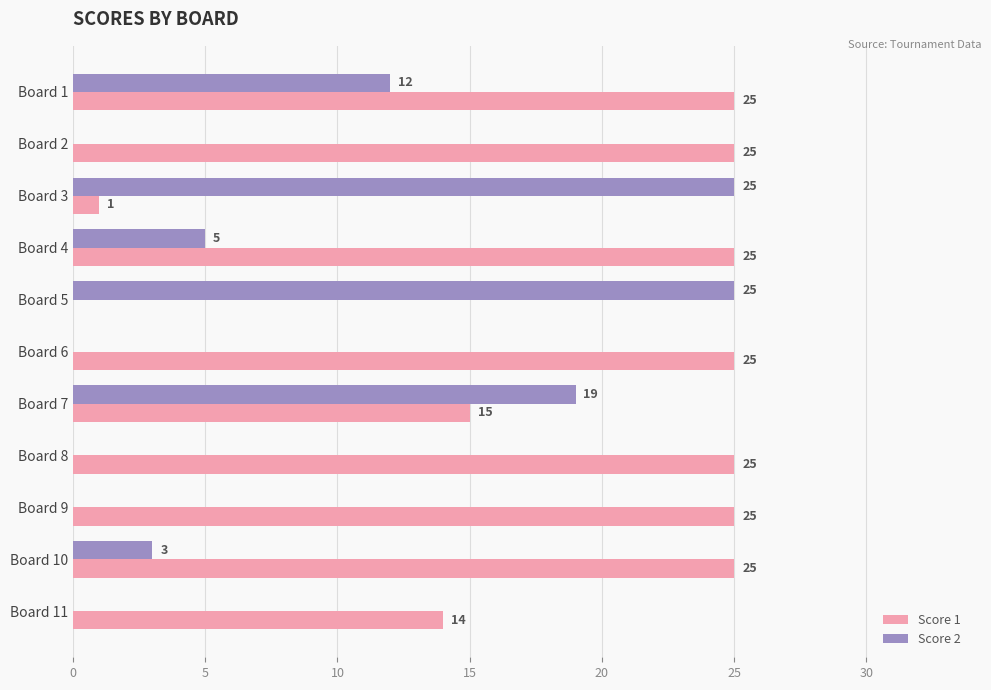

What value does the Score 1 series have at Board 2?

25